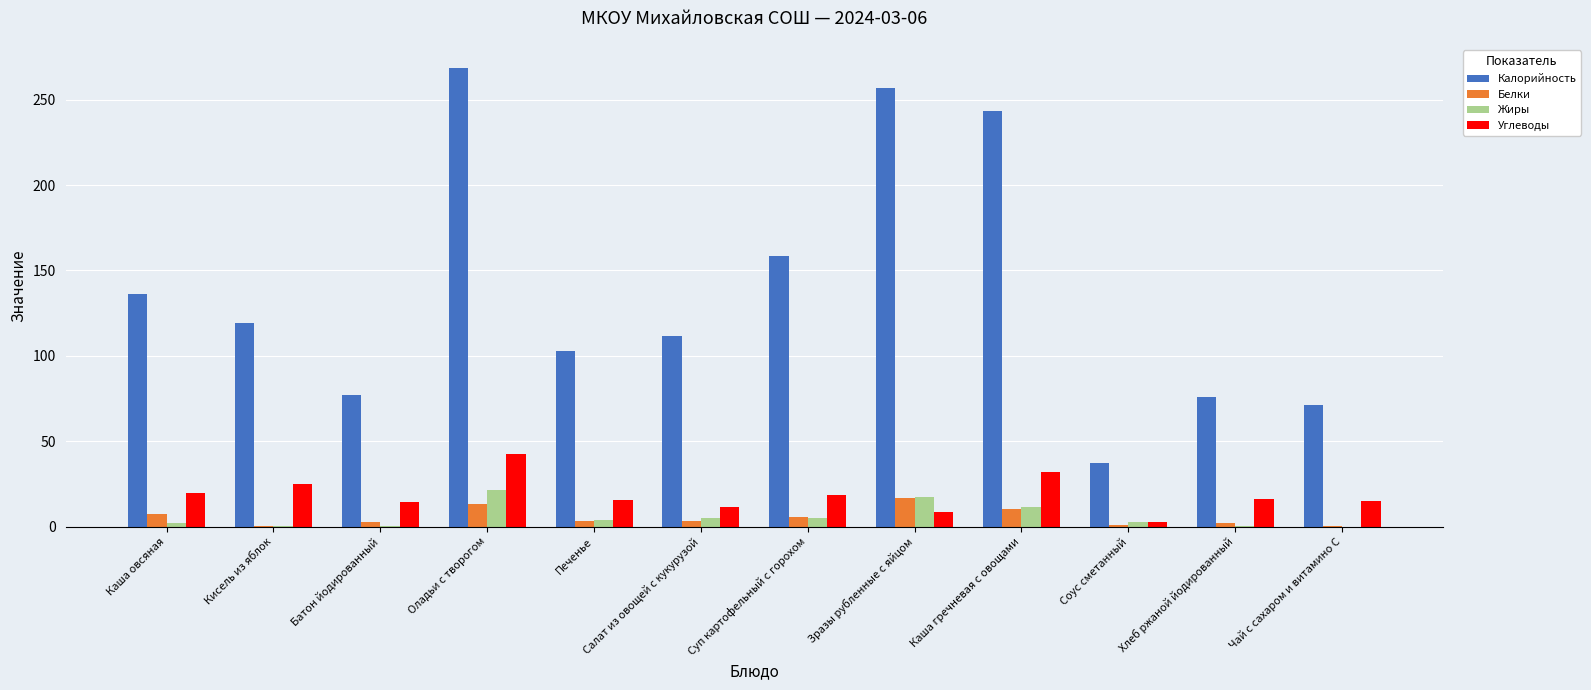

True or false: Калорийность has a value of 327.1 at Каша гречневая с овощами.

False